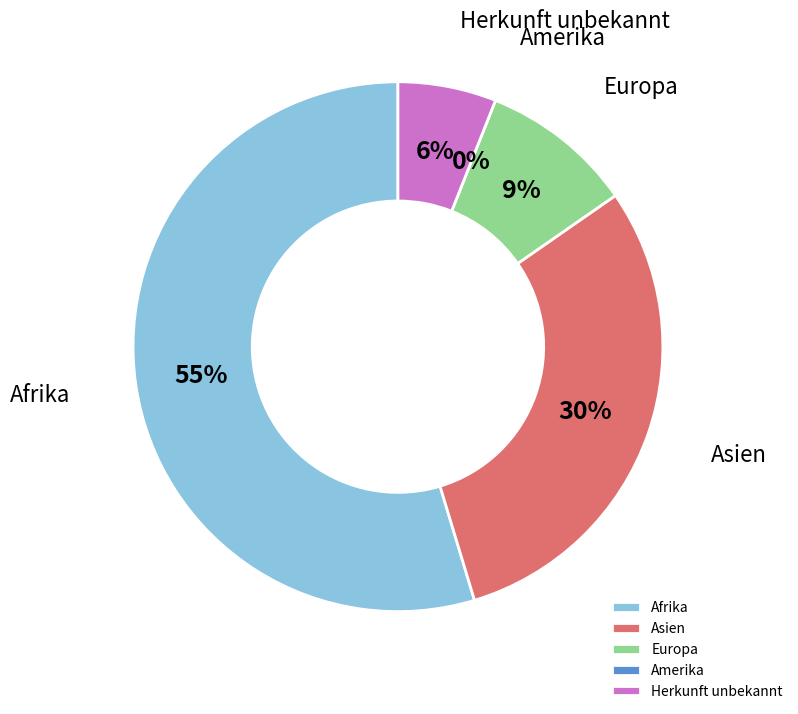

Combined, do Herkunft unbekannt and Amerika account for over 50%?

No